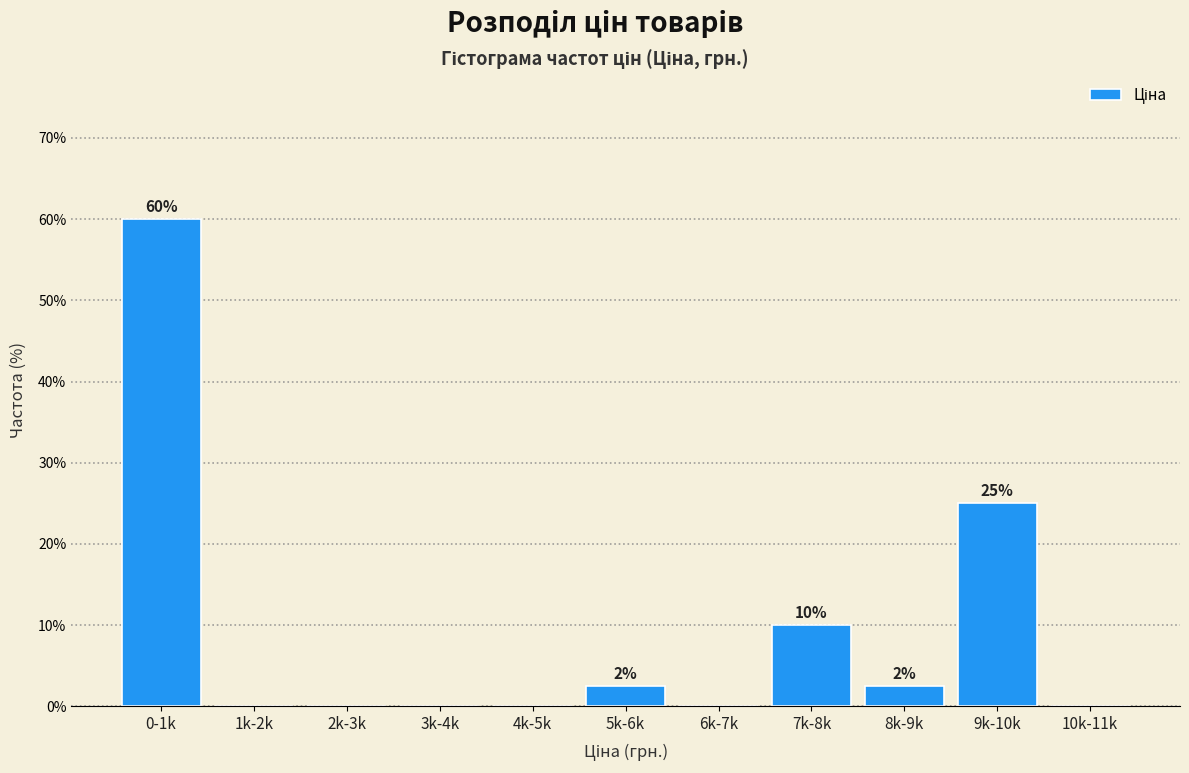

Reading left to right, what are all the values shown in this chart?

0-1k=60.0	1k-2k=0.0	2k-3k=0.0	3k-4k=0.0	4k-5k=0.0	5k-6k=2.5	6k-7k=0.0	7k-8k=10.0	8k-9k=2.5	9k-10k=25.0	10k-11k=0.0